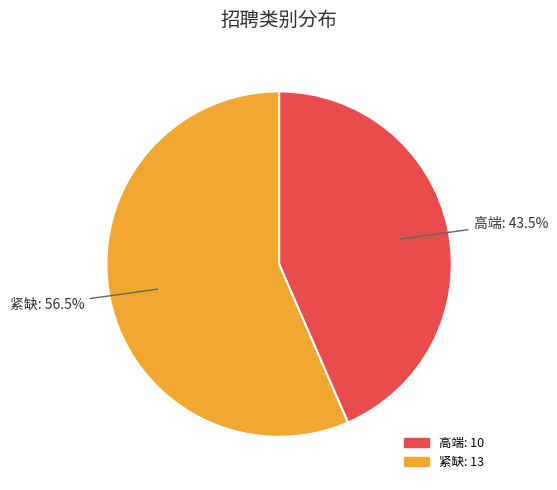

Is it true that 高端 is 31% of the pie?

False